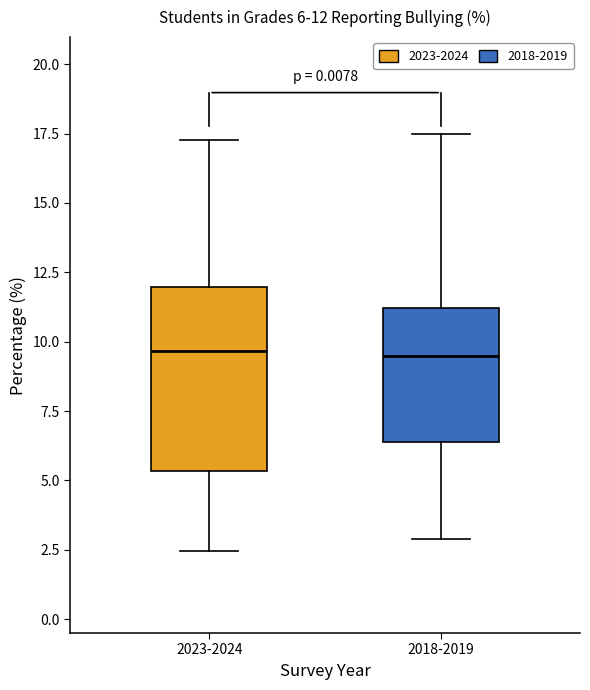

Which box is the tallest, from its lower edge to its upper edge?

2023-2024